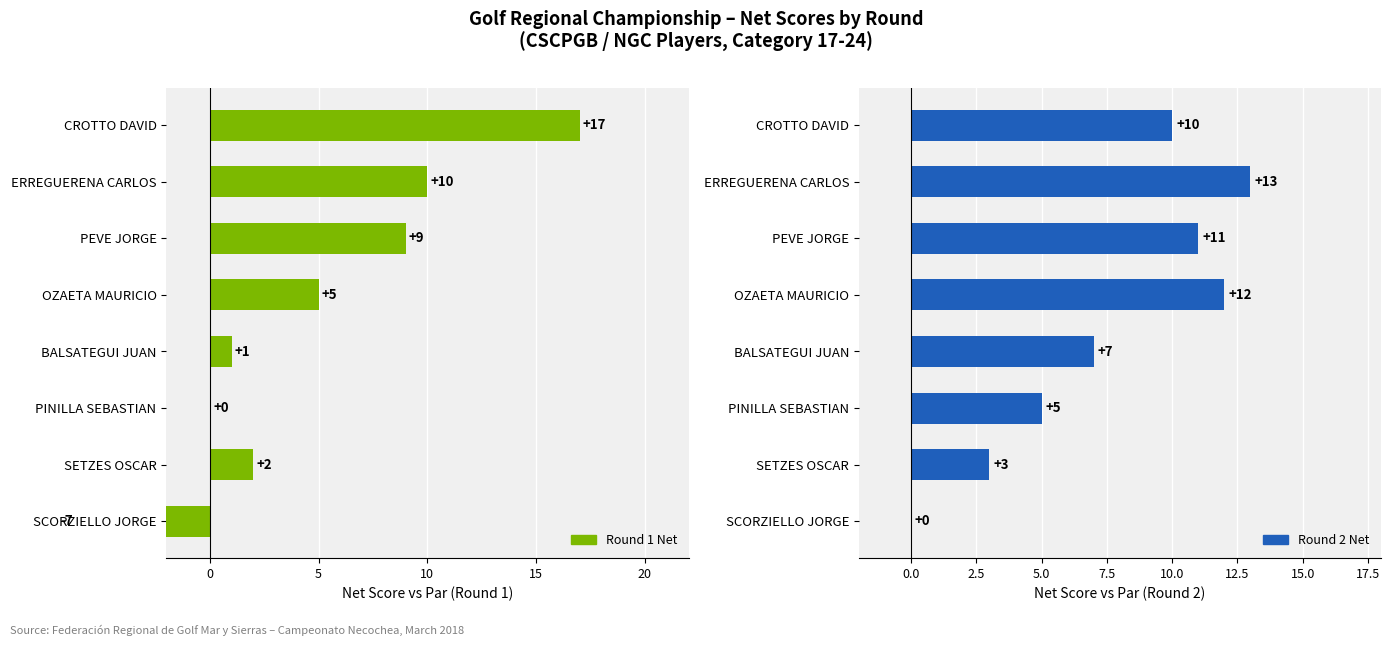

What is the label of the 6th bar from the right?

PINILLA SEBASTIAN